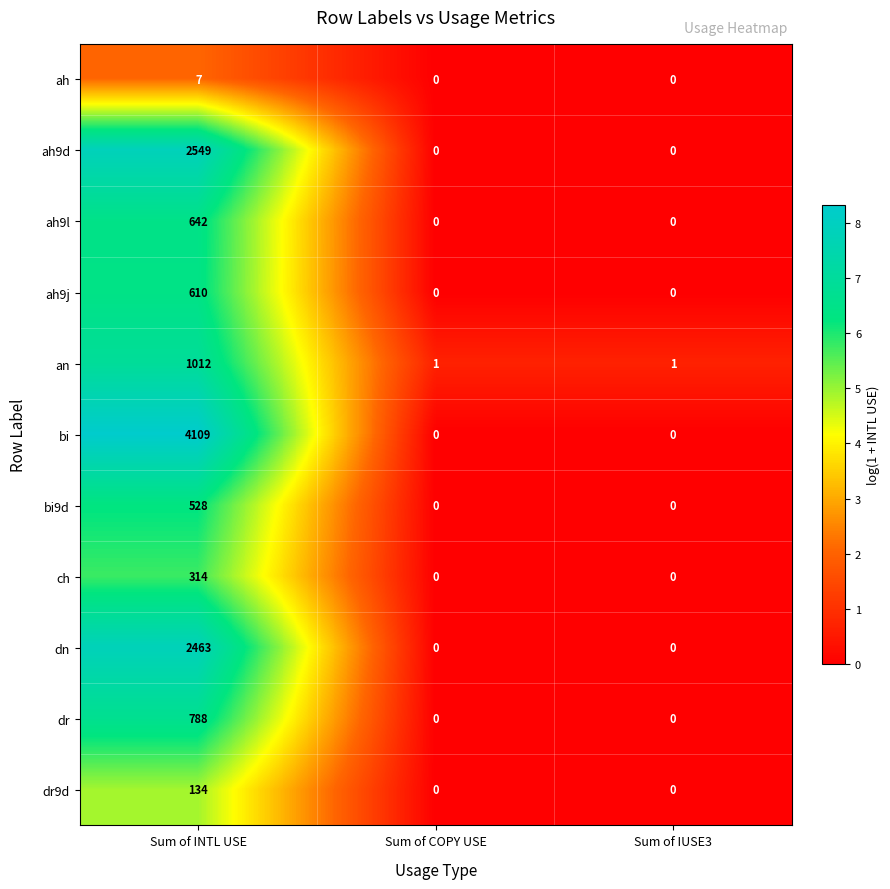

At how many categories does at least one series exceed 4?

1